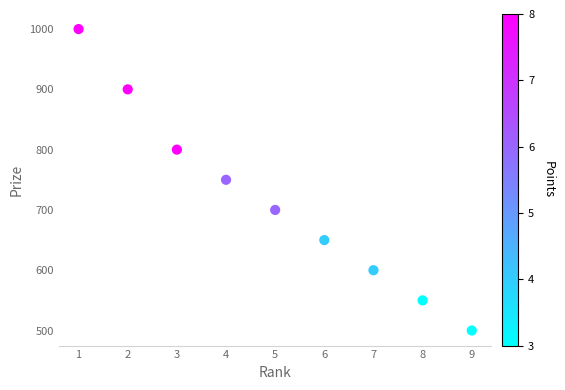

What is the range of Y values (max minus min)?

500